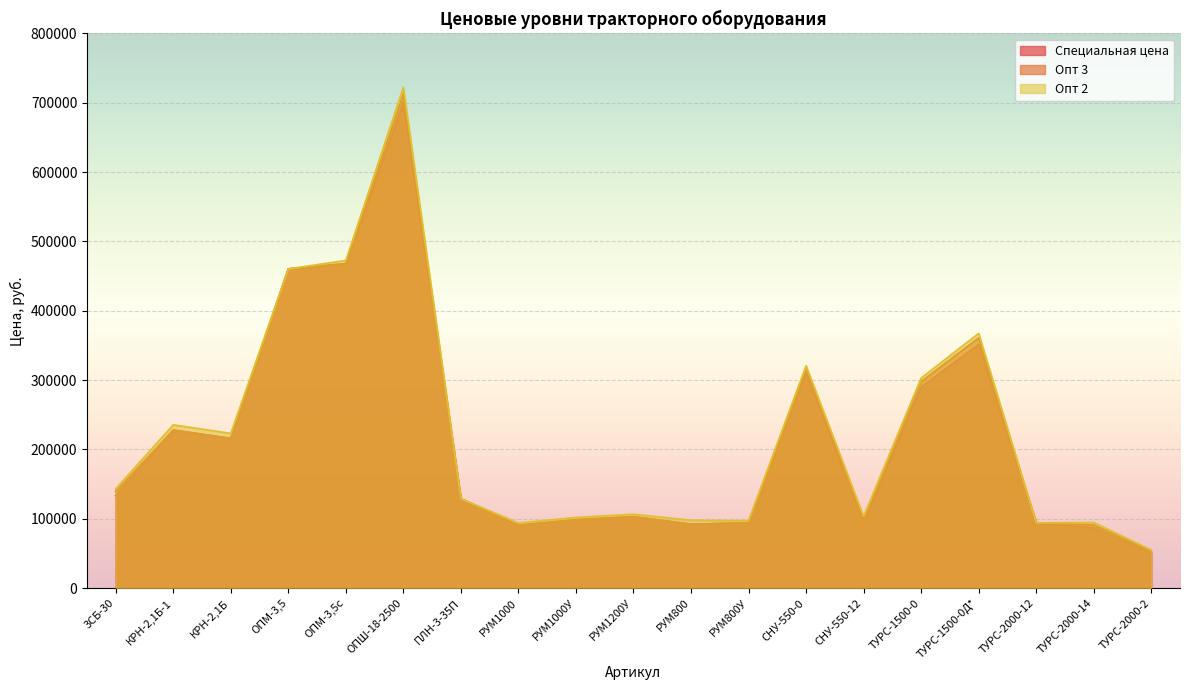

What are all the series names shown in the legend?

Специальная цена, Опт 3, Опт 2